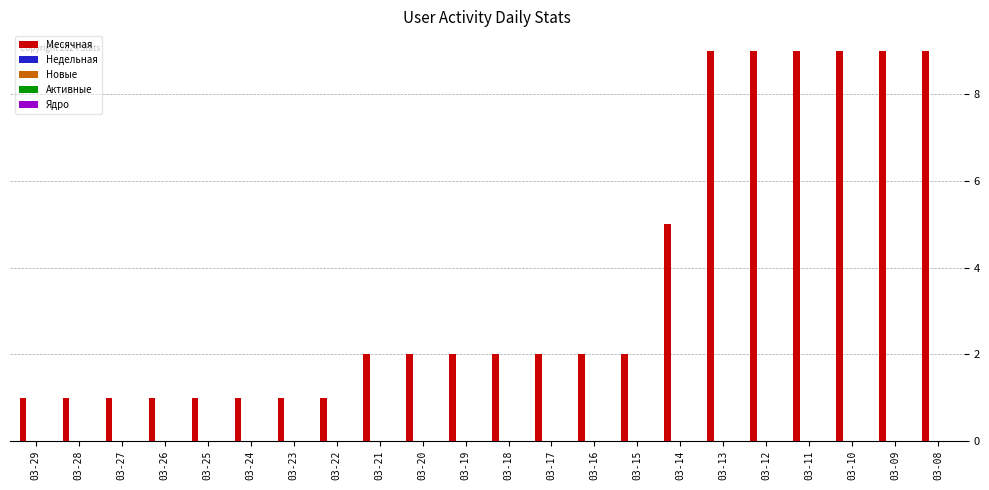

What is the value of the 11th bar from the left?

2